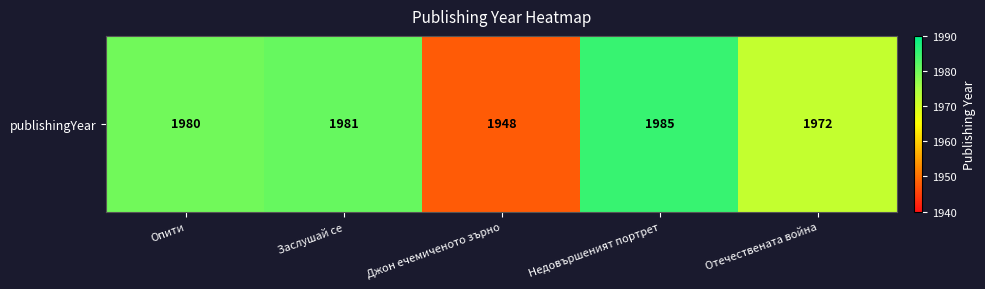

Approximately how many times larger is the value at Недовършеният портрет compared to Отечествената война?

1.0